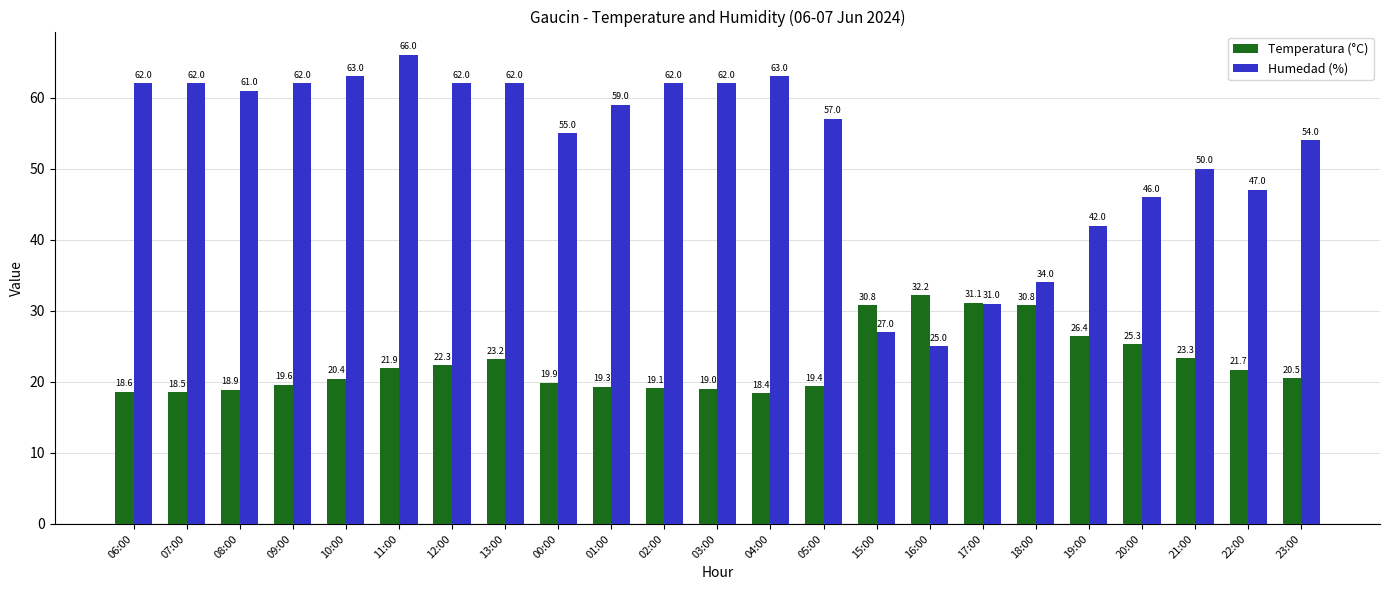

Reading left to right, transcribe all the data shown in this chart.

Temperatura (°C): 18.6	18.5	18.9	19.6	20.4	21.9	22.3	23.2	19.9	19.3	19.1	19.0	18.4	19.4	30.8	32.2	31.1	30.8	26.4	25.3	23.3	21.7	20.5
Humedad (%): 62.0	62.0	61.0	62.0	63.0	66.0	62.0	62.0	55.0	59.0	62.0	62.0	63.0	57.0	27.0	25.0	31.0	34.0	42.0	46.0	50.0	47.0	54.0